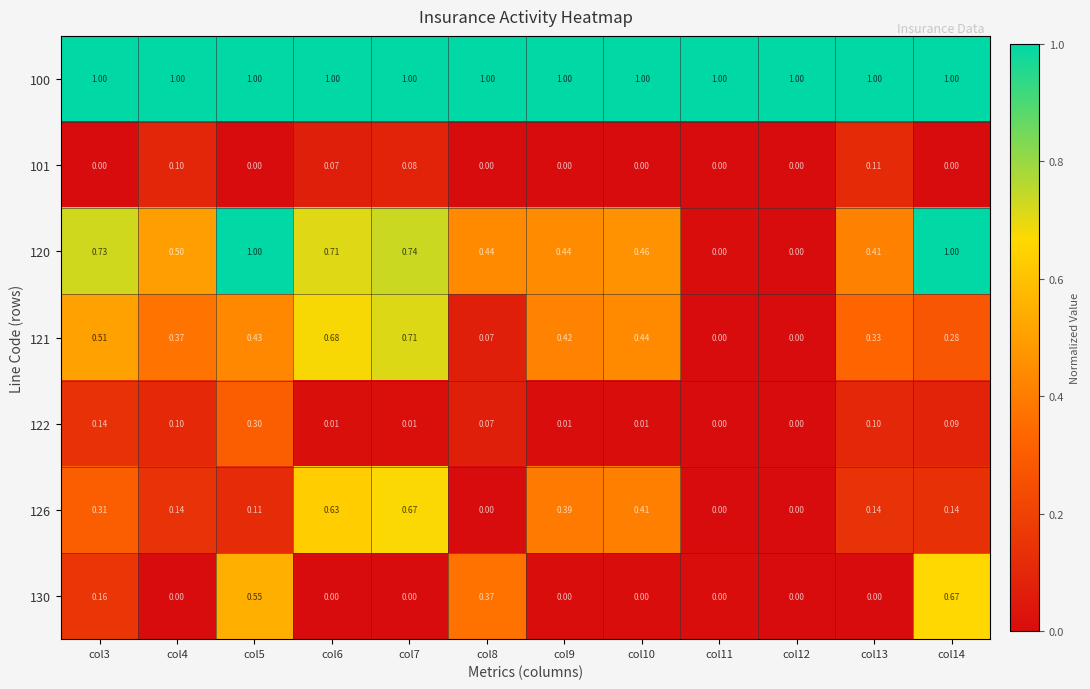

Which series has the largest total across all categories?

100